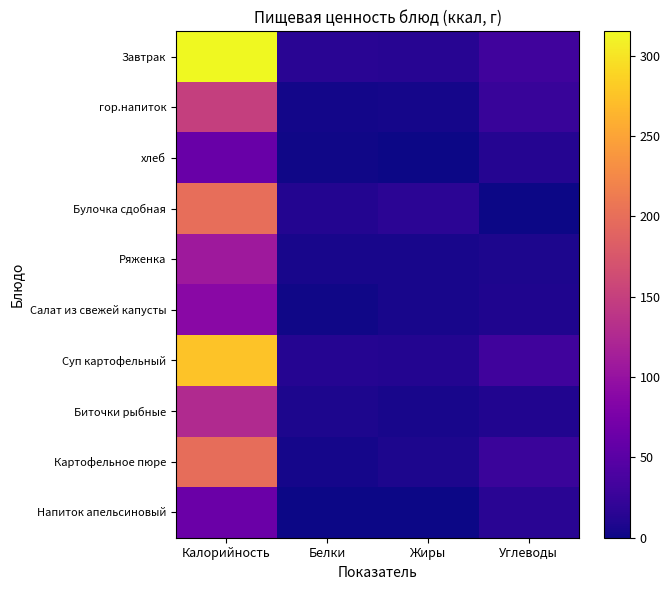

Which series changed the most between Белки and Жиры?

Булочка сдобная